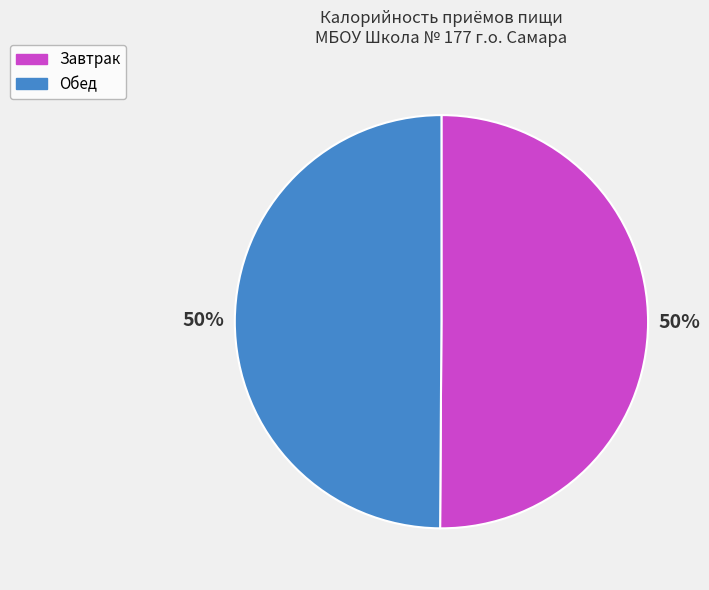

Is the sum of Завтрак and Обед greater than half?

Yes